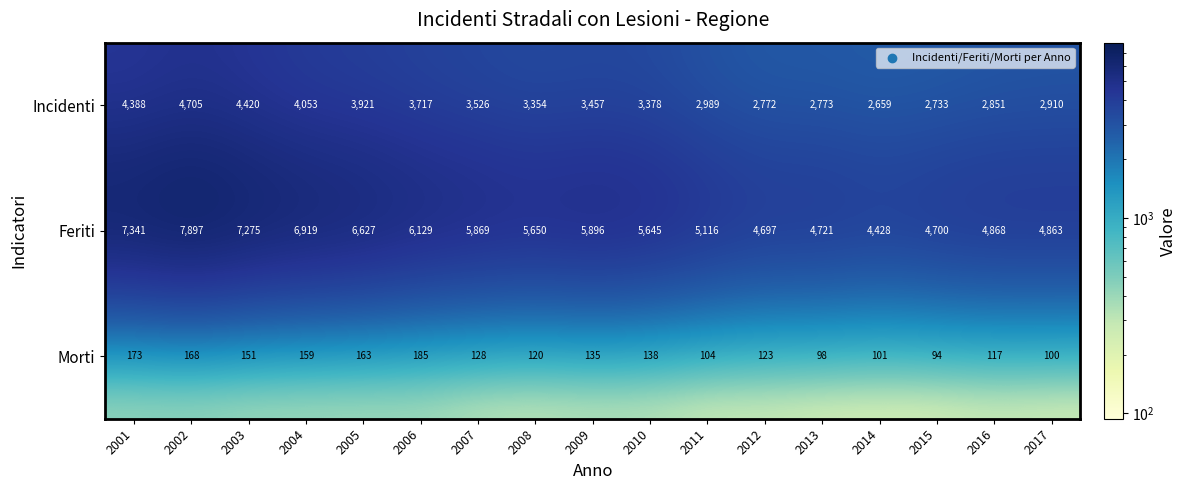

The Morti series shows 31 at 2007. True or false?

False